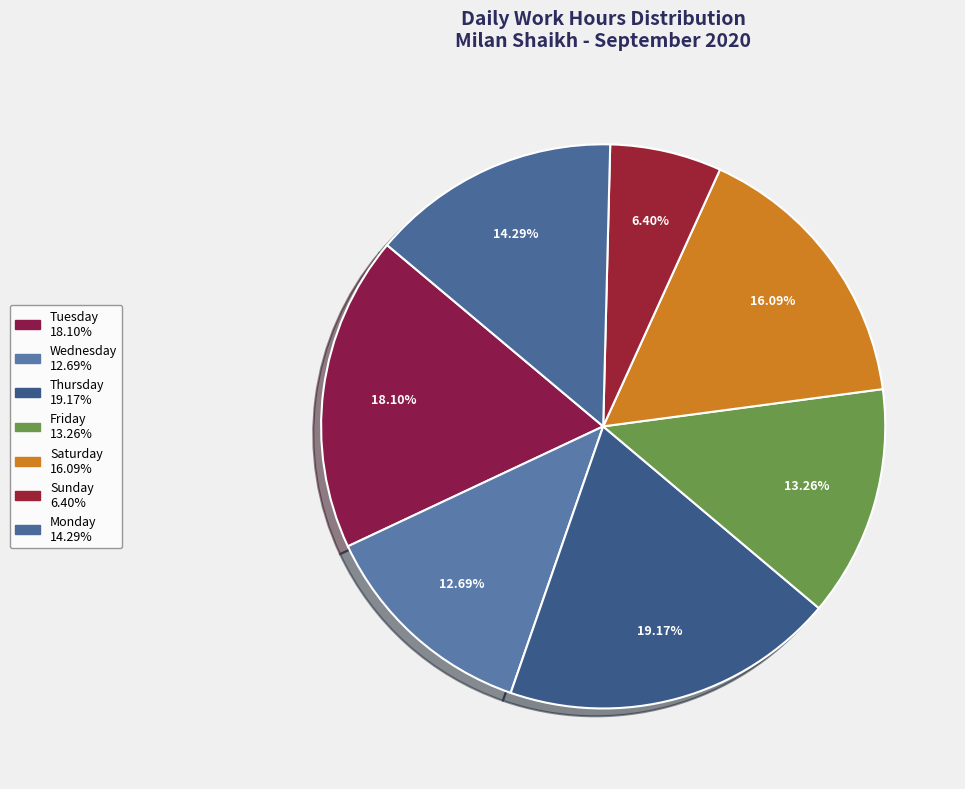

Is there a majority slice in this chart?

No